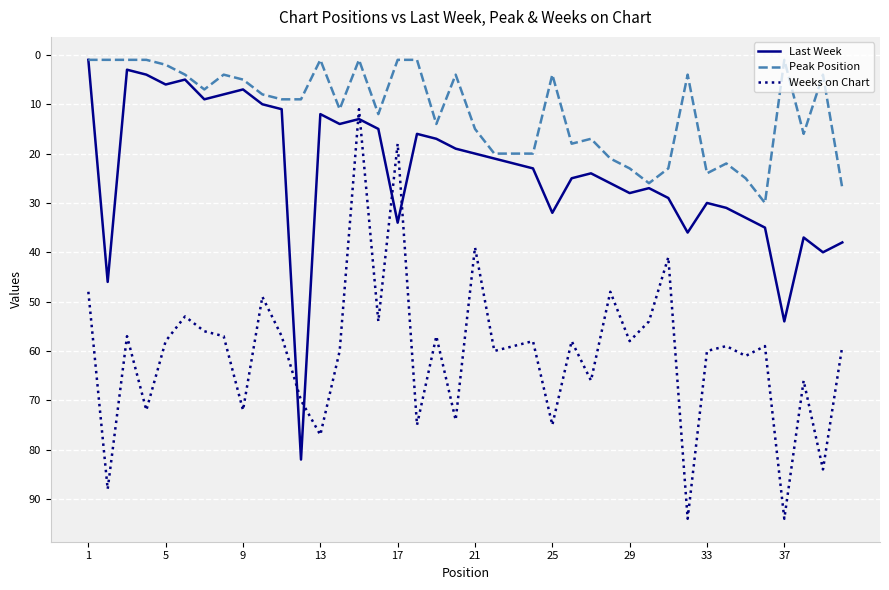

What is the greatest value displayed?

94